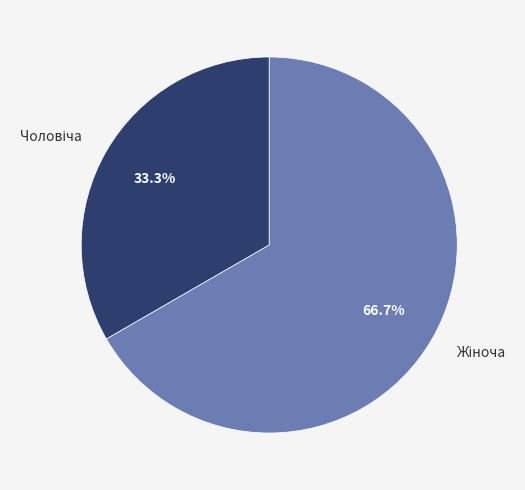

Is there any slice that represents more than half of the pie?

Yes